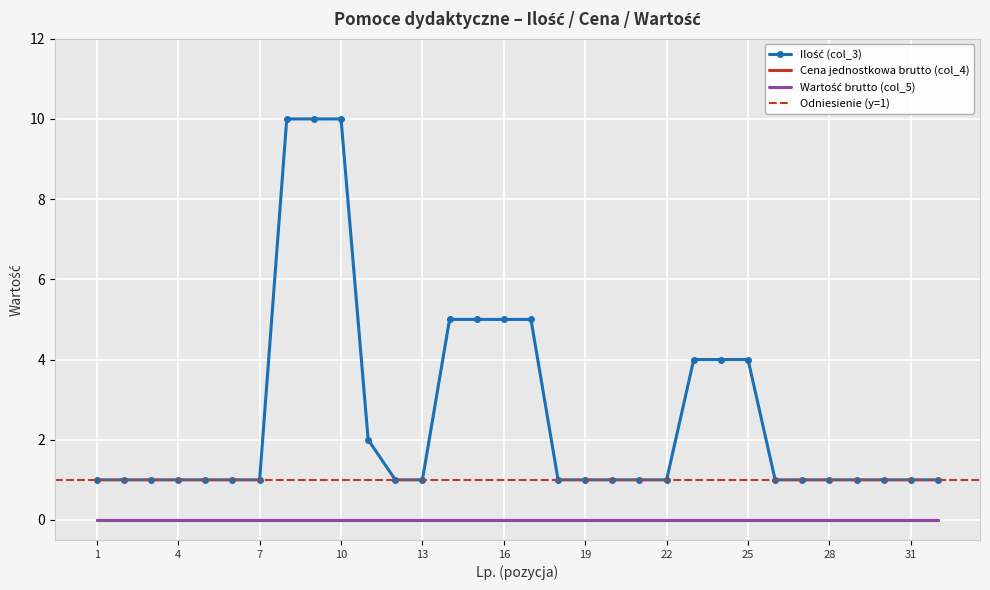

What is the value of the Ilość (col_3) point at the 25th from the left?

4